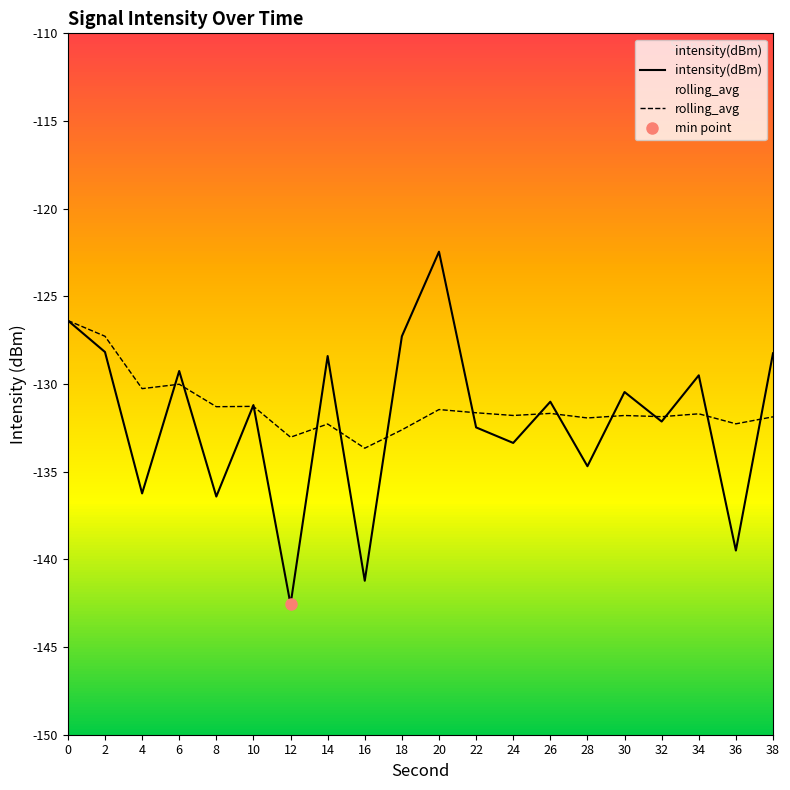

Which series has the widest spread of values?

intensity(dBm)